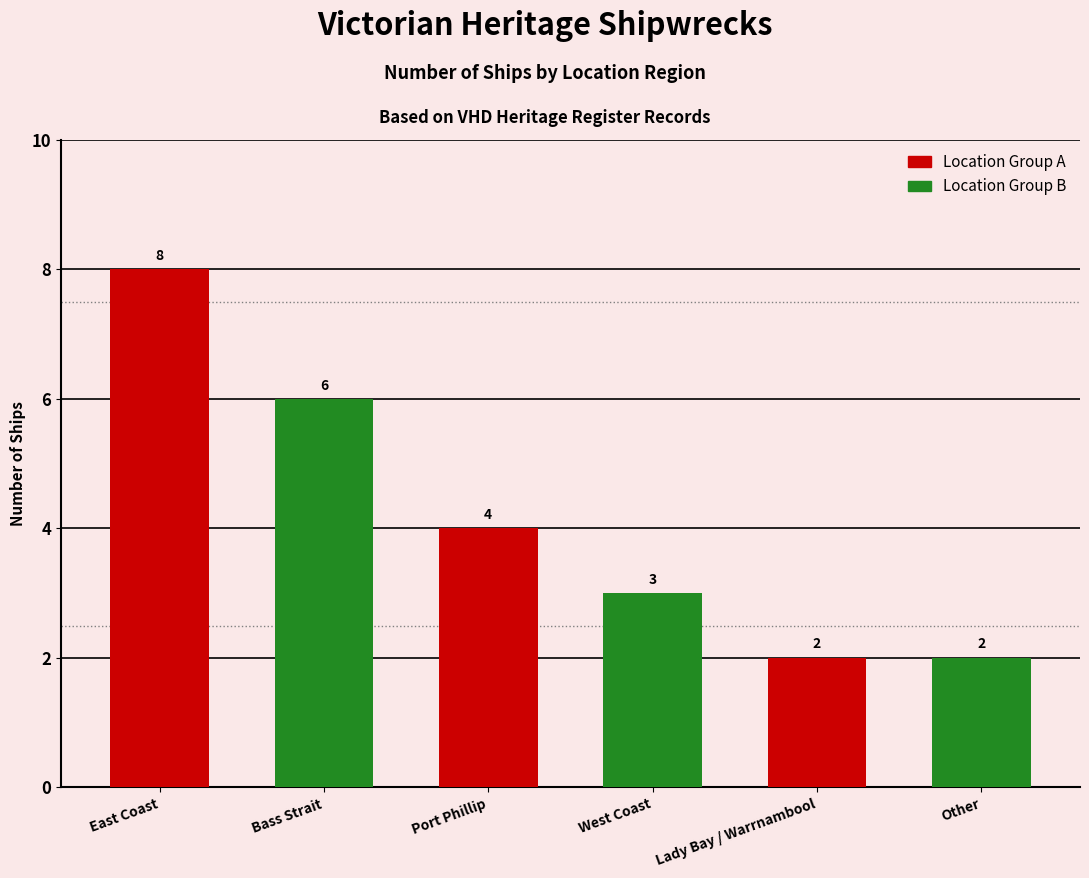

What is the label of the 4th bar from the right?

Port Phillip